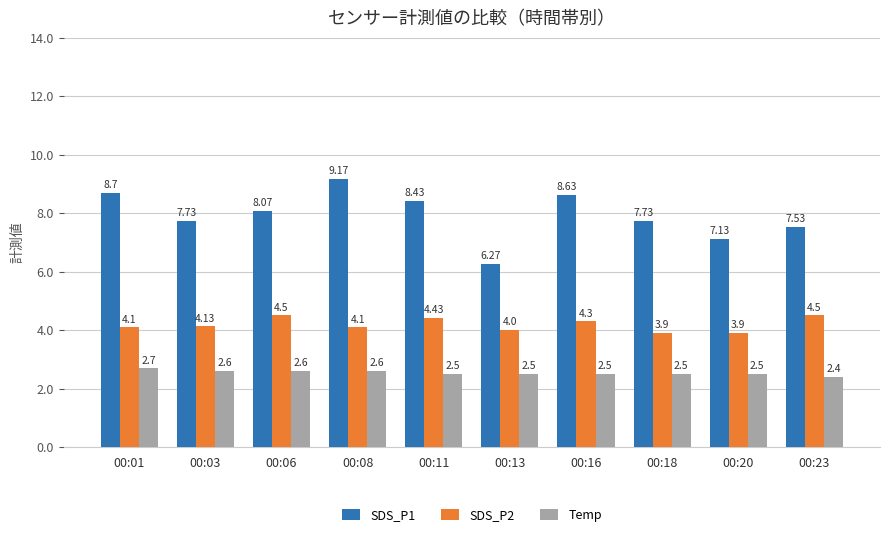

Is the value of Temp at 00:13 greater than the value of SDS_P1 at 00:01?

No